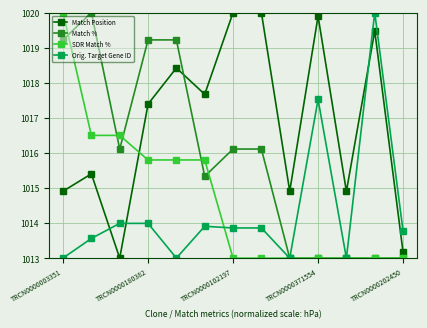

What is the difference between the maximum and second lowest values in the Match Position series?

6.8